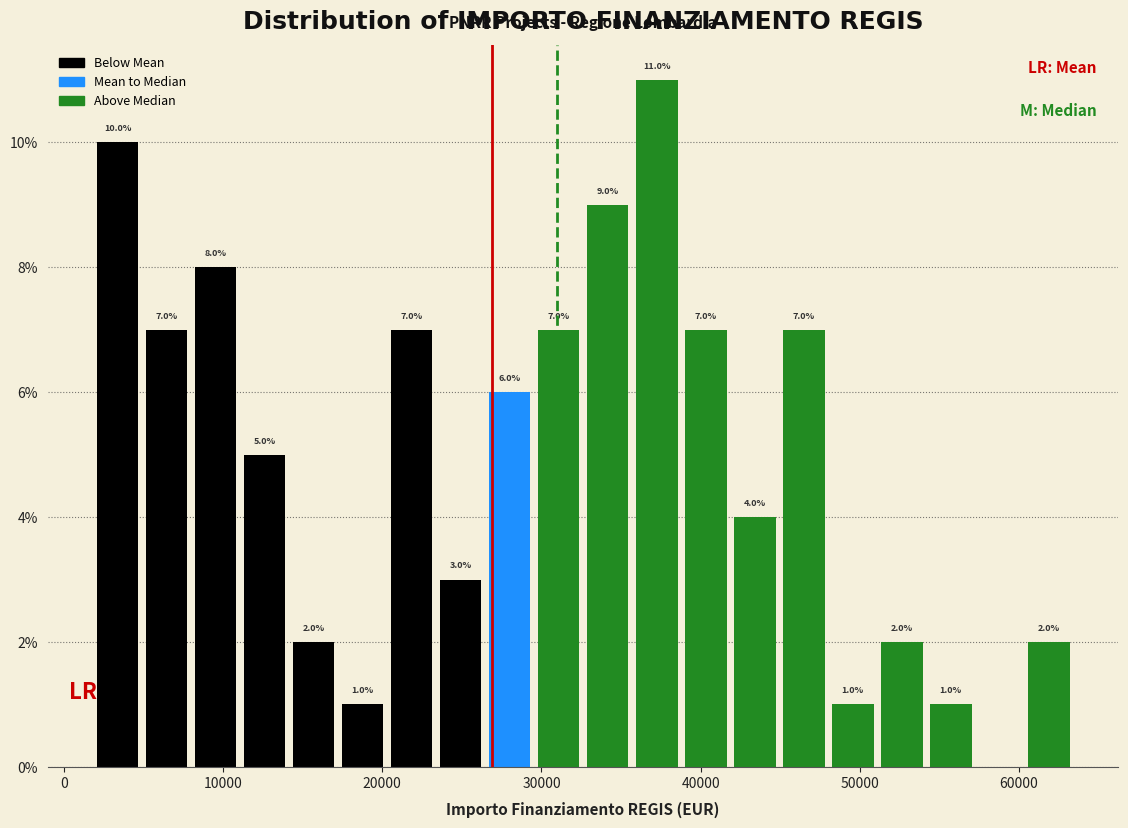

Around what value on the x-axis is the tallest bar? Give the approximate position of its centre, as read against the axis.

37000